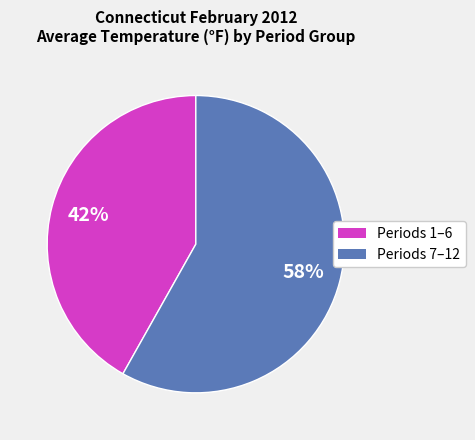

Is there any slice that represents more than half of the pie?

Yes